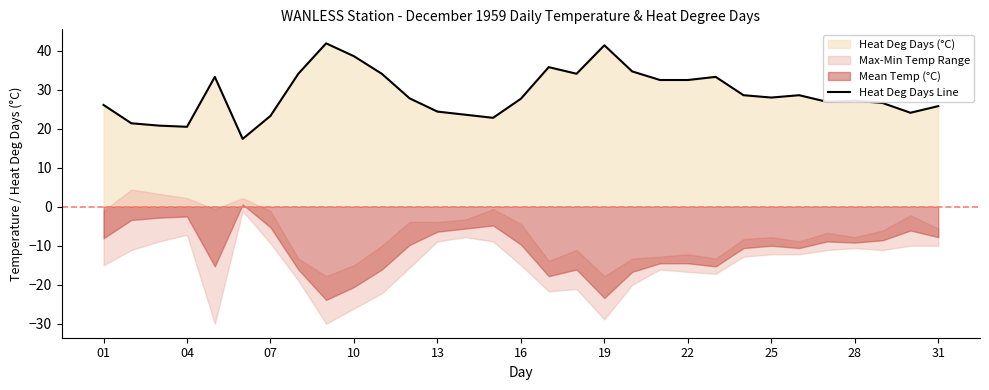

Is it true that Heat Deg Days Line equals 27.2 at 28?

True